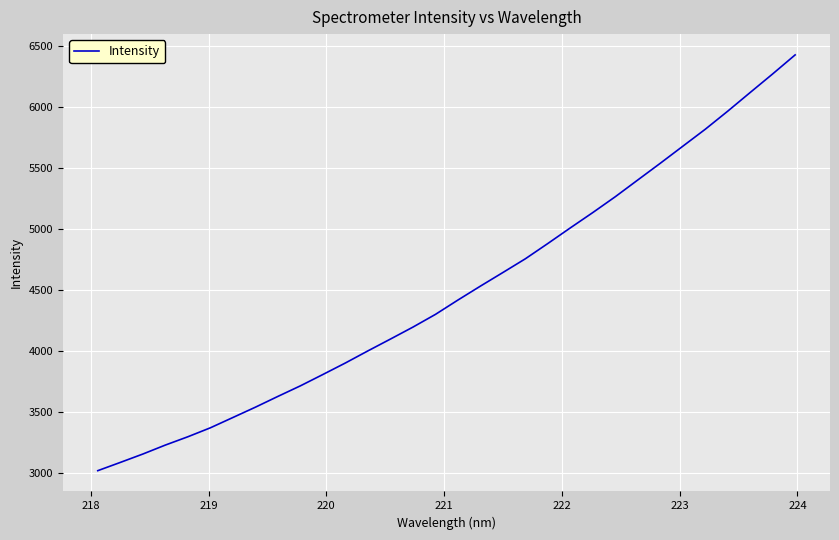

How many categories are shown in the chart?

32